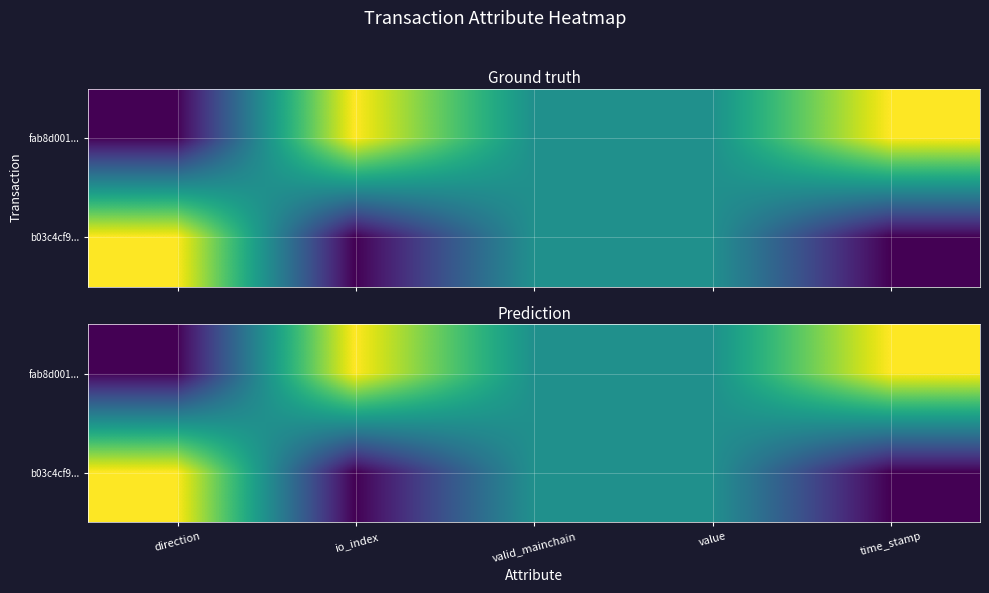

What is the difference between the fab8d001... values at direction and valid_mainchain?

0.5